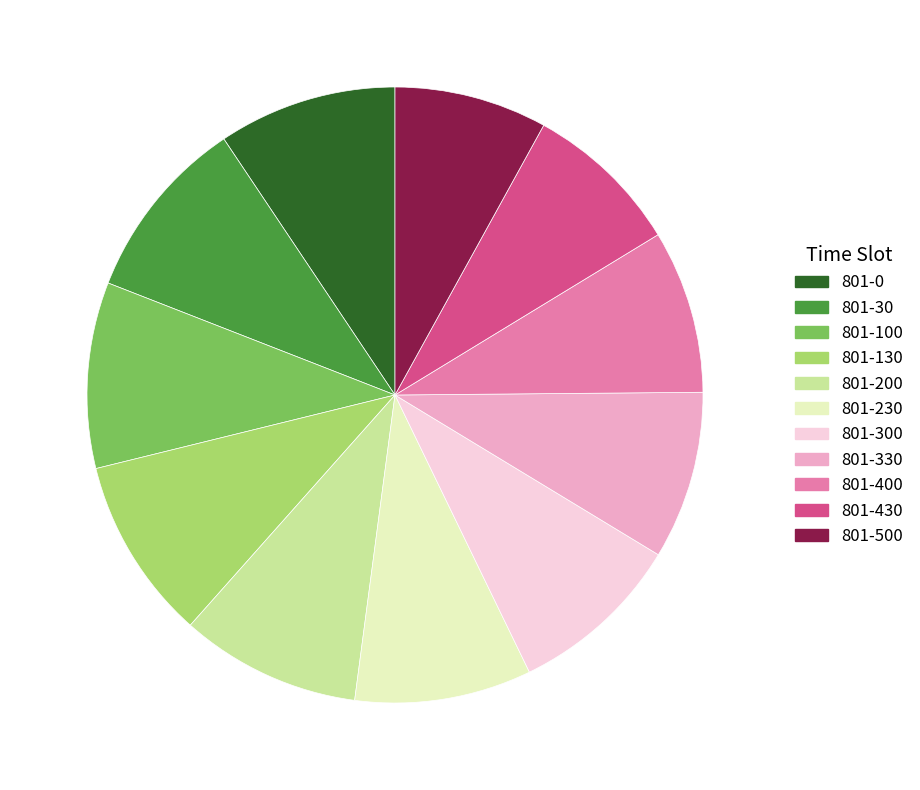

How many slices are in this pie chart?

11